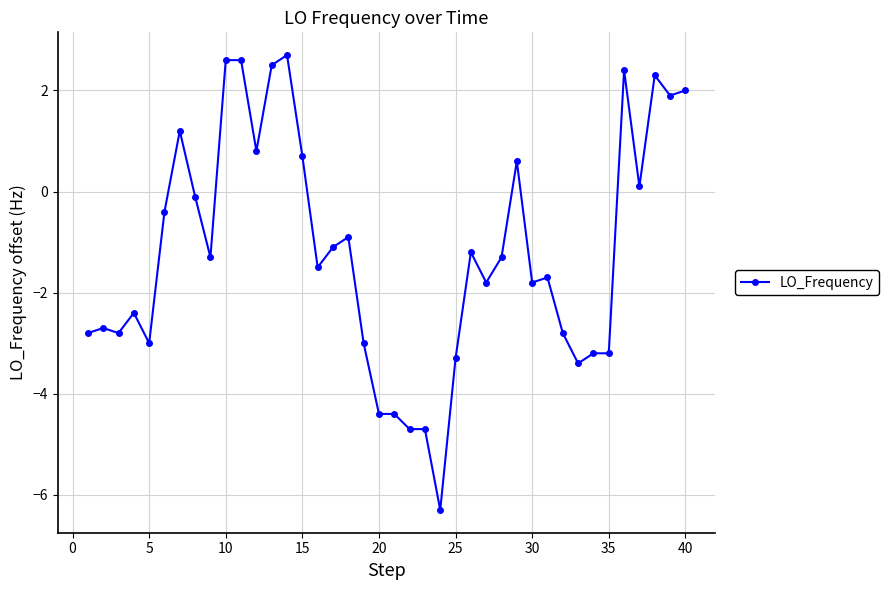

Reading right to left, extract all data points from this chart.

2.0	1.9	2.3	0.1	2.4	-3.2	-3.2	-3.4	-2.8	-1.7	-1.8	0.6	-1.3	-1.8	-1.2	-3.3	-6.3	-4.7	-4.7	-4.4	-4.4	-3.0	-0.9	-1.1	-1.5	0.7	2.7	2.5	0.8	2.6	2.6	-1.3	-0.1	1.2	-0.4	-3.0	-2.4	-2.8	-2.7	-2.8